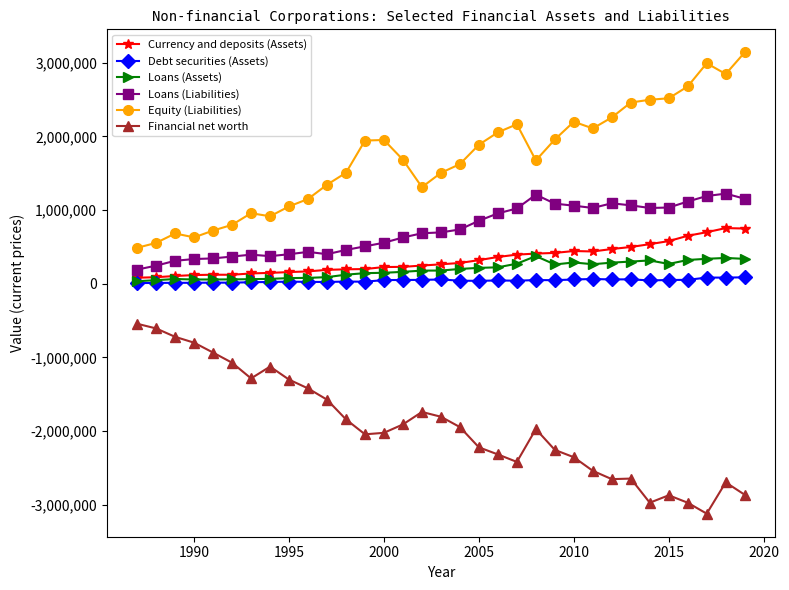

What is the greatest value displayed?

3141676